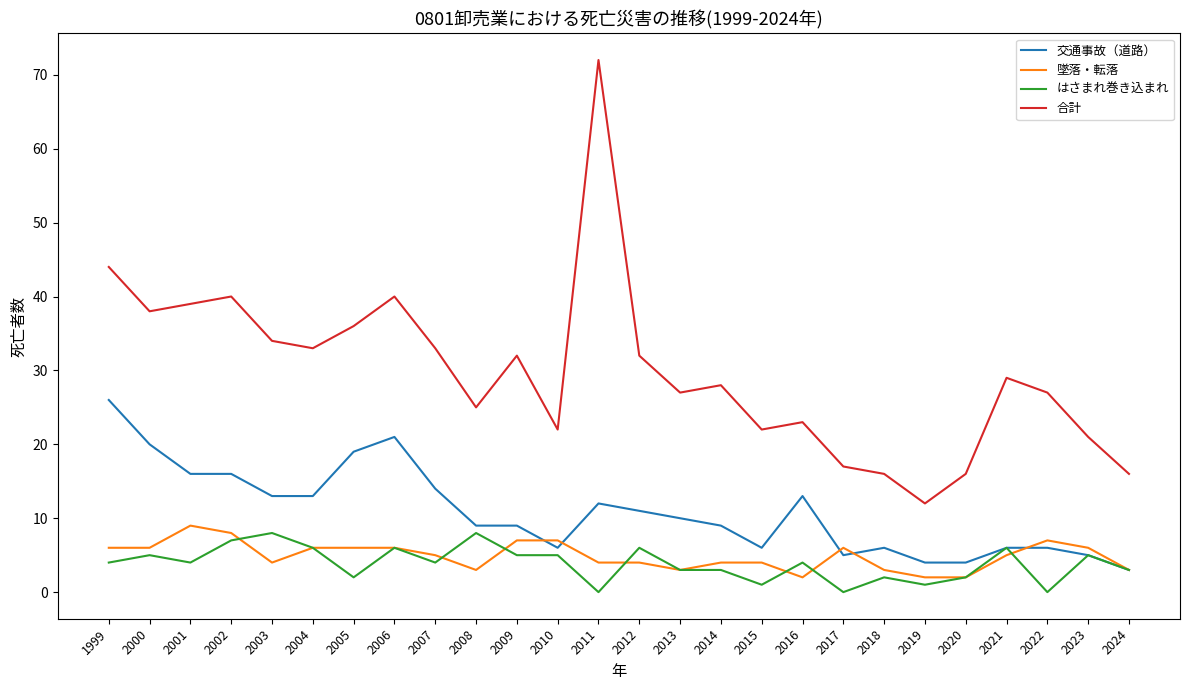

True or false: 合計 has more than 1 interior local peaks.

True